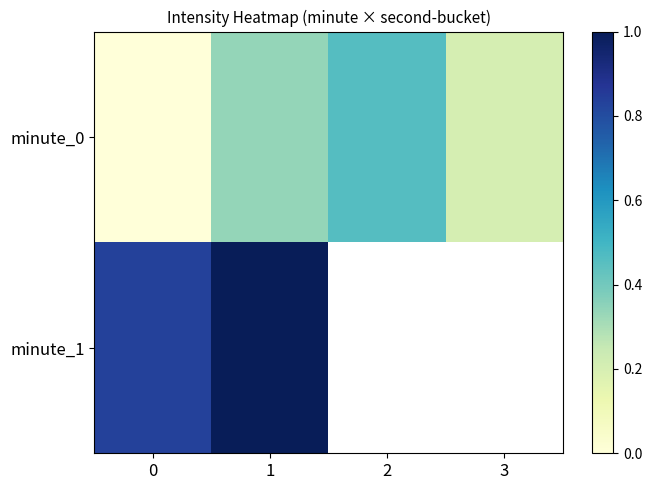

Between 2 and 3, which is larger?

2